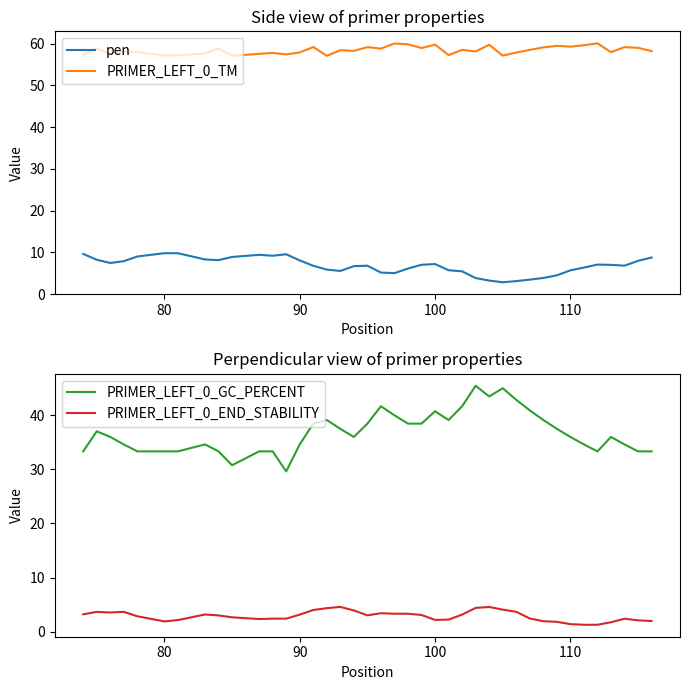

In PRIMER_LEFT_0_END_STABILITY, how many points are higher than both neighbors (excluding endpoints)?

7